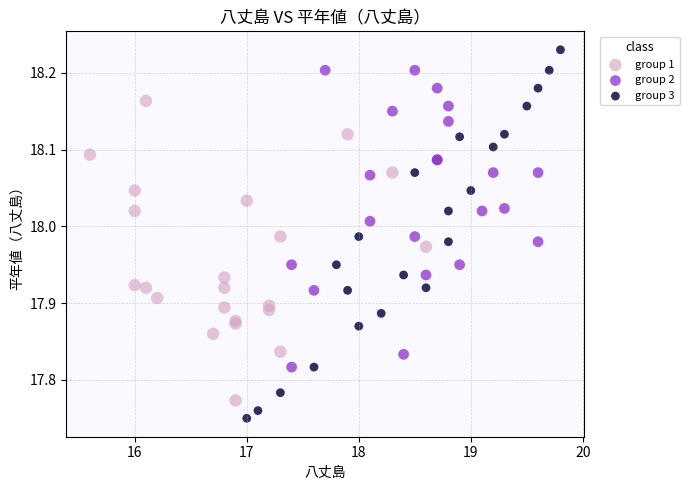

Which series contains the lowest Y value?

group 3